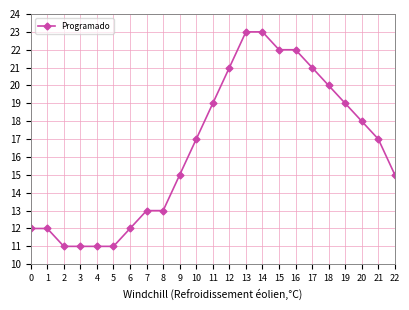

What is the value of the 17th point from the left?

22